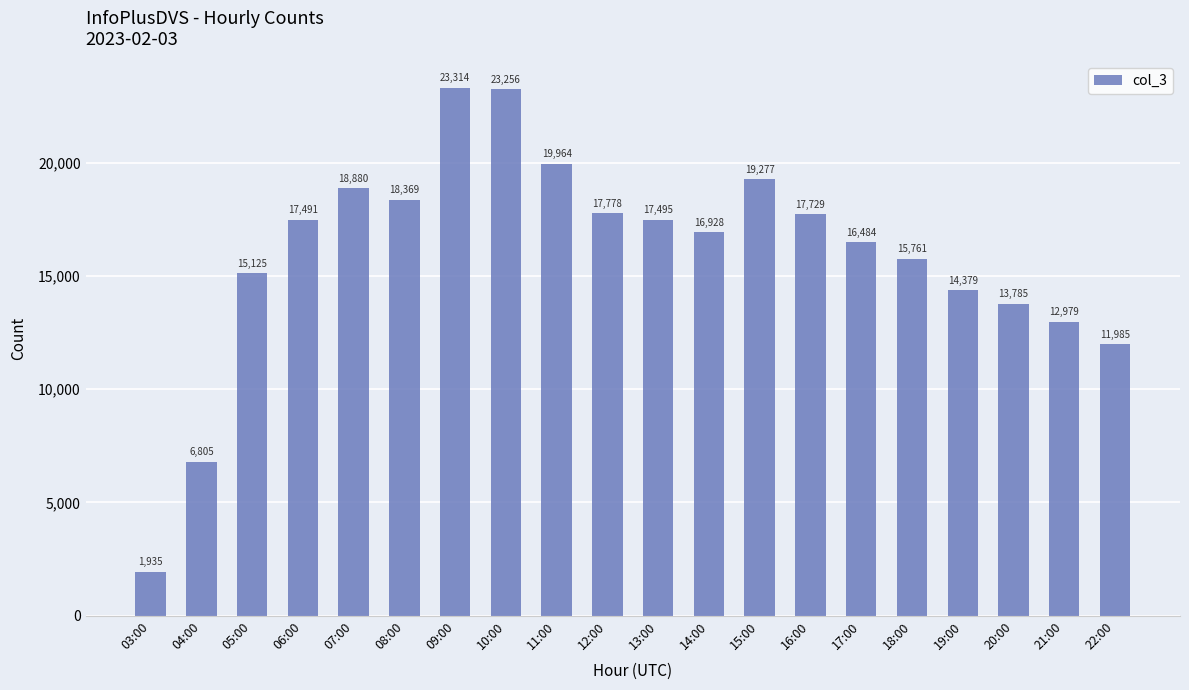

Reading left to right, list all the values displayed in this chart.

03:00=1935	04:00=6805	05:00=15125	06:00=17491	07:00=18880	08:00=18369	09:00=23314	10:00=23256	11:00=19964	12:00=17778	13:00=17495	14:00=16928	15:00=19277	16:00=17729	17:00=16484	18:00=15761	19:00=14379	20:00=13785	21:00=12979	22:00=11985